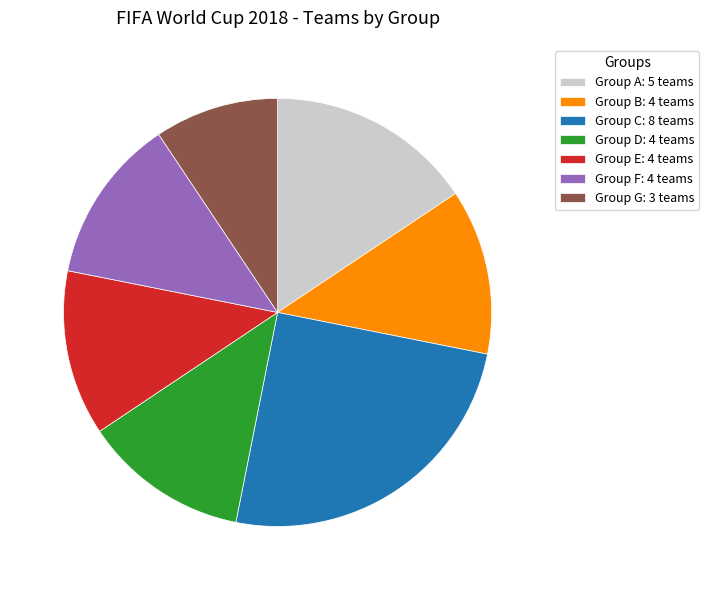

Is Group E: 4 teams the majority of the pie?

No